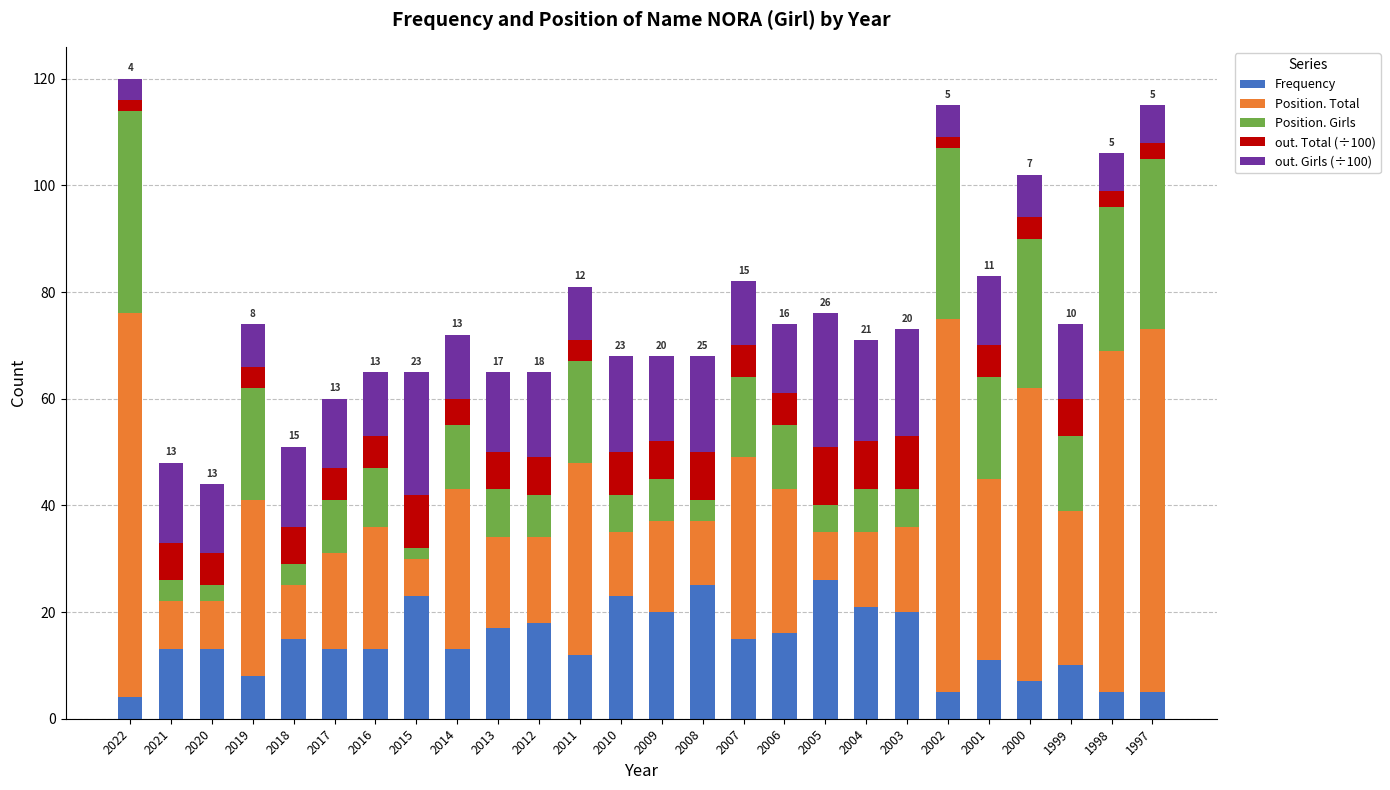

What is the difference between the maximum and minimum values in the Frequency series?

22